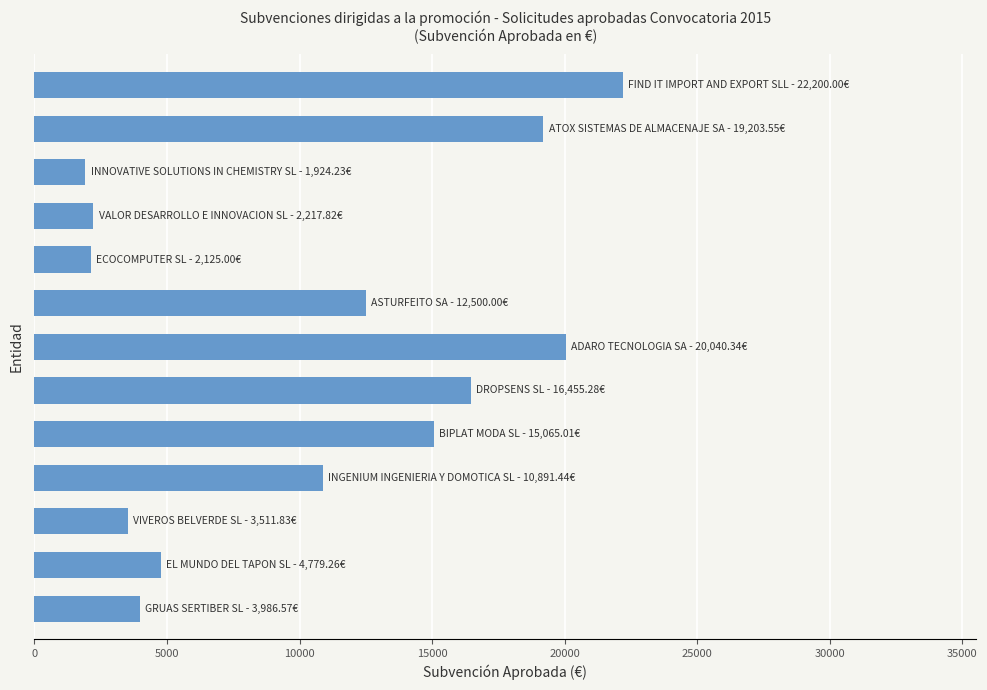

What is the difference between the maximum and minimum values?

20275.8